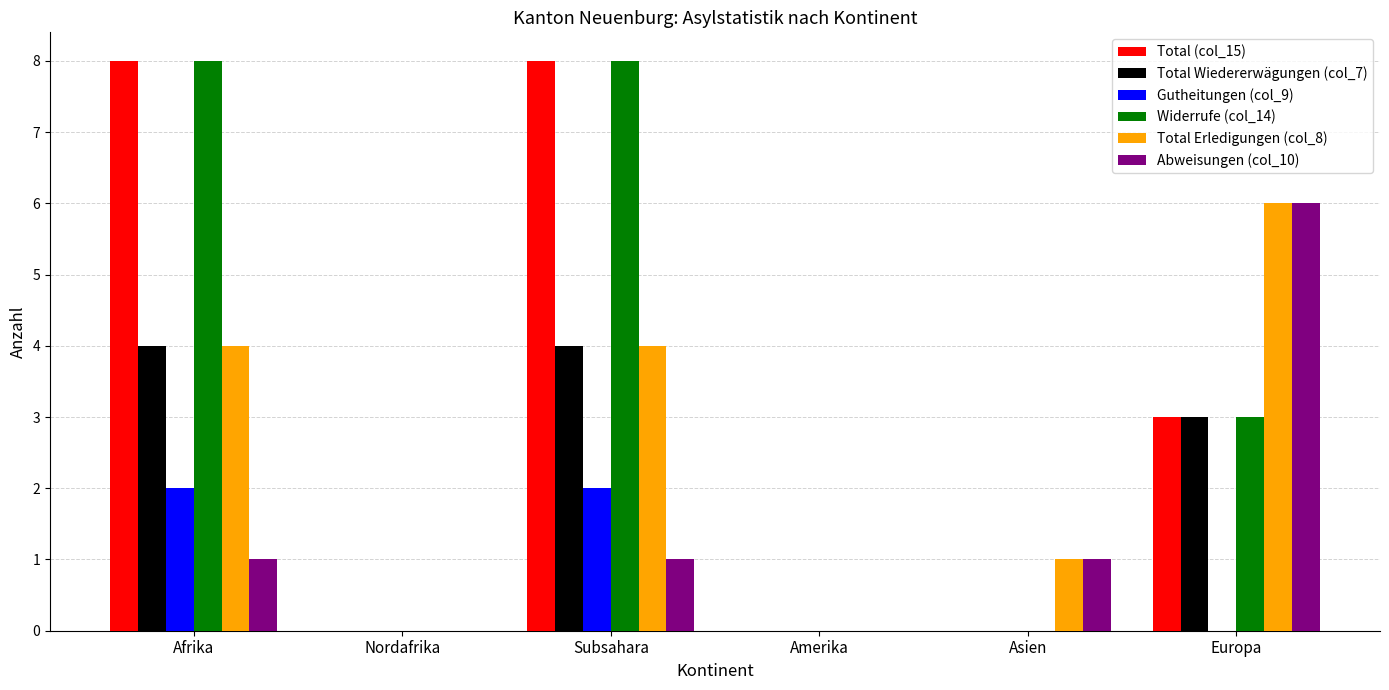

Is it true that Gutheitungen (col_9) equals -1 at Amerika?

False